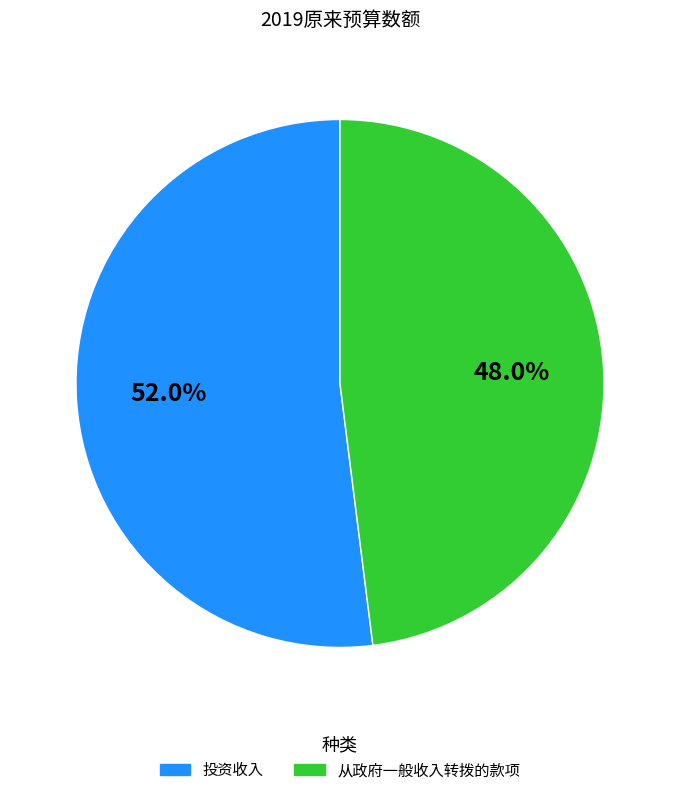

Do 投资收入 and 从政府一般收入转拨的款项 together represent more than half of the pie?

Yes